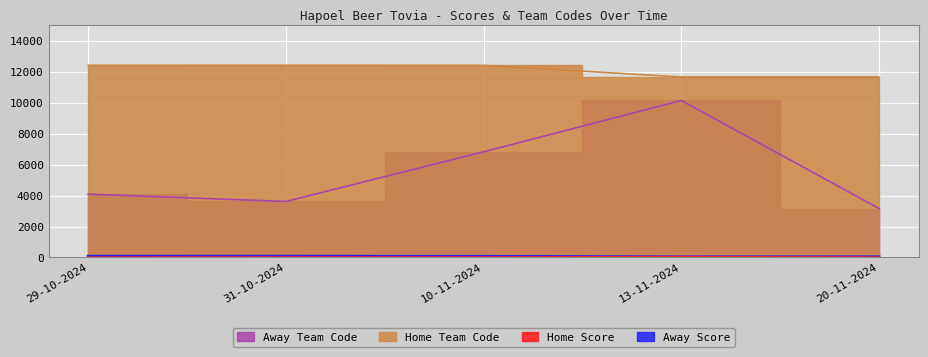

True or false: Home Team Code and Away Score cross at least once.

False